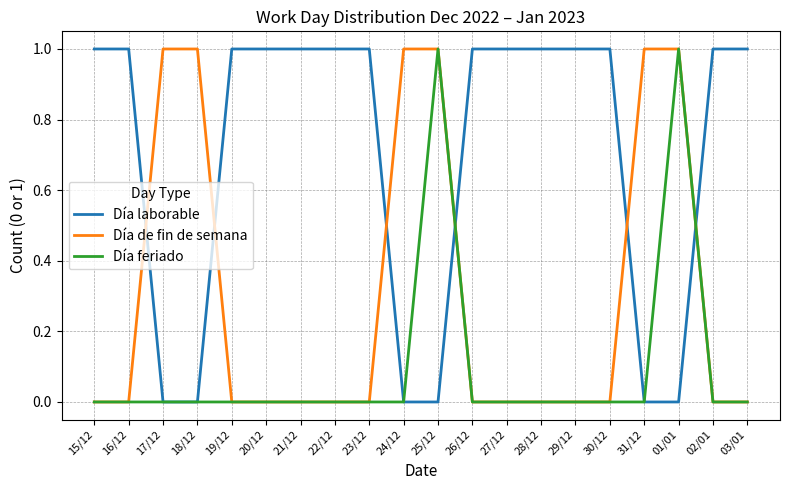

What position from the left is 18/12?

4